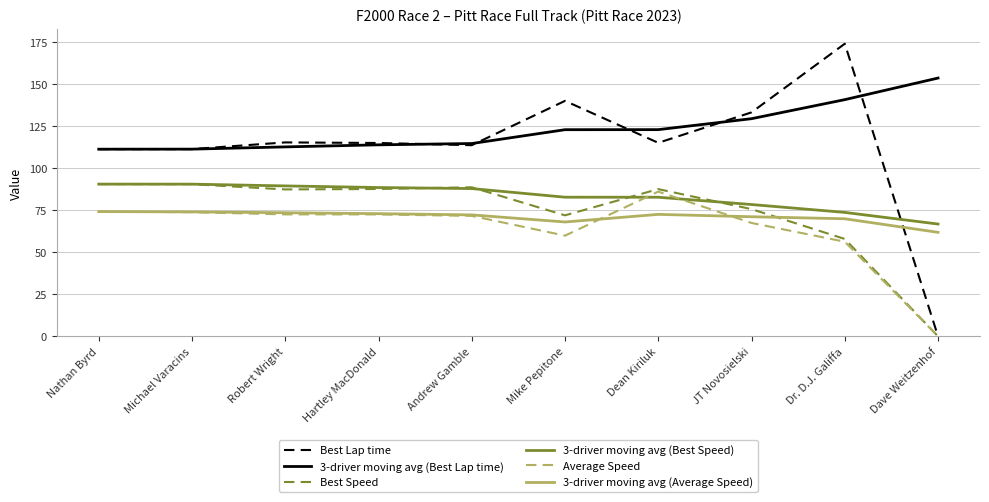

True or false: 3-driver moving avg (Average Speed) and 3-driver moving avg (Best Lap time) cross at least once.

False